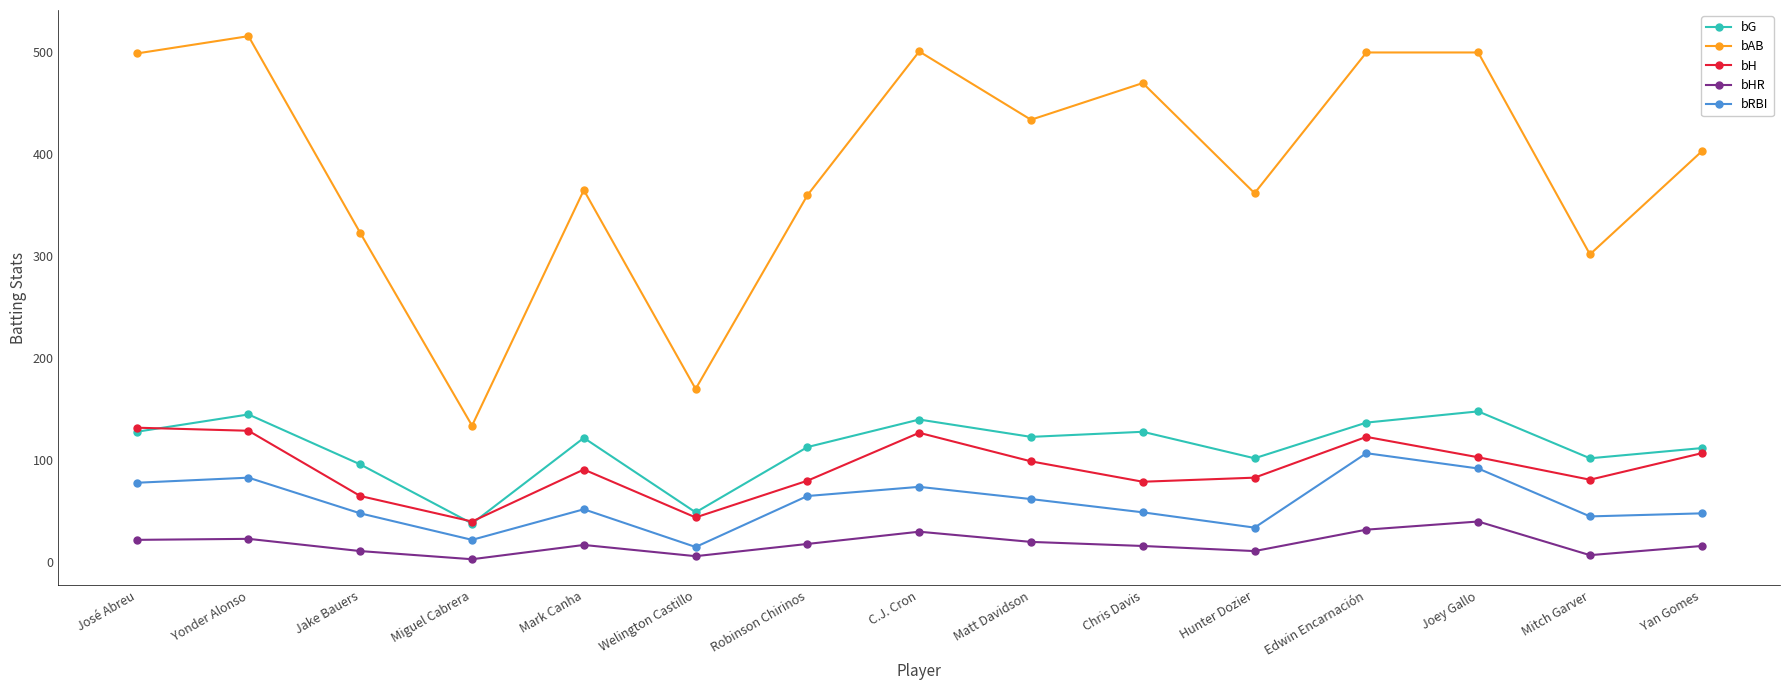

What is the label of the 9th point from the right?

Robinson Chirinos